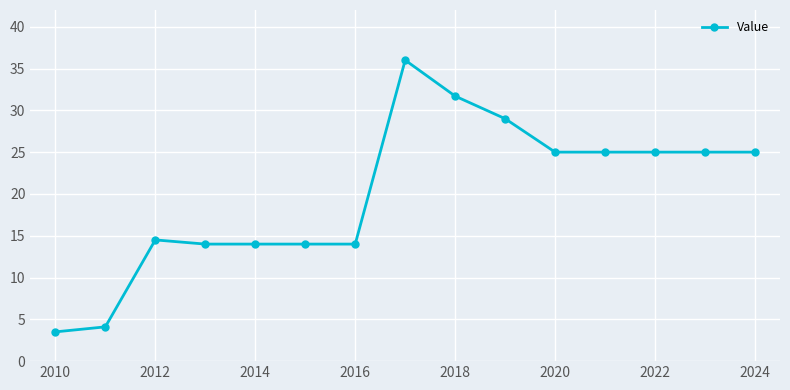

What is the difference between the maximum and minimum values?

32.5